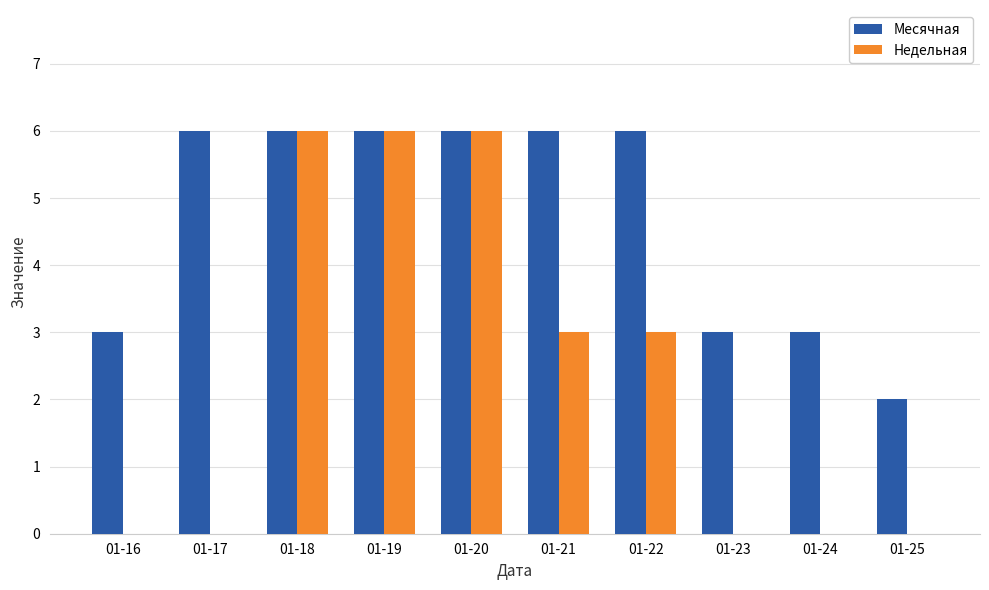

Which series changed the most between 01-19 and 01-25?

Недельная